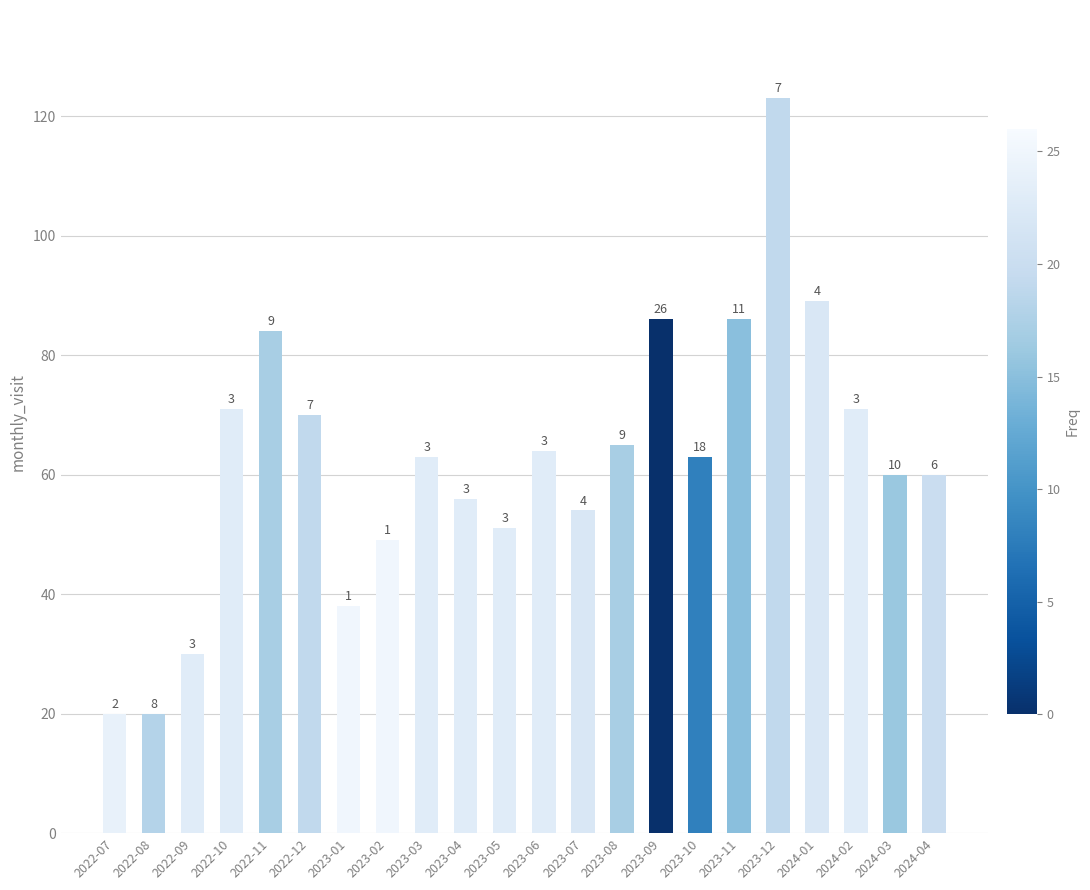

What position from the left is 2024-04?

22